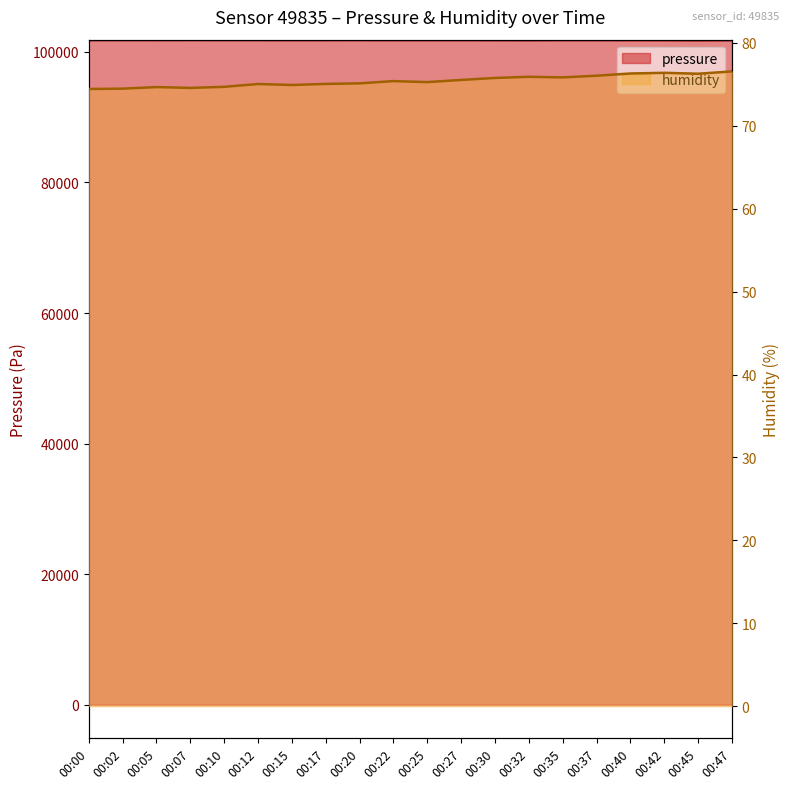

Does the chart display data point markers on the line(s)?

No